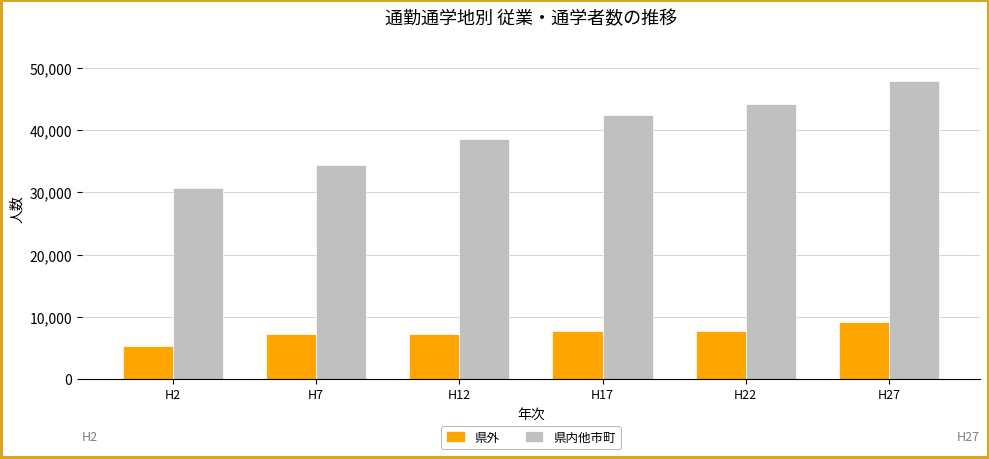

What is the value of the 県内他市町 bar at the 3rd from the left?

38544